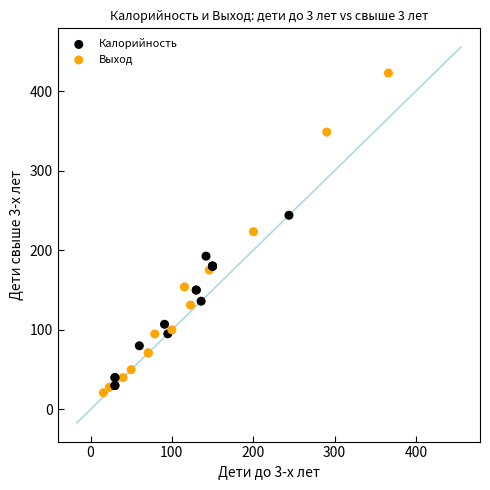

What are all the series names shown in the legend?

Калорийность, Выход